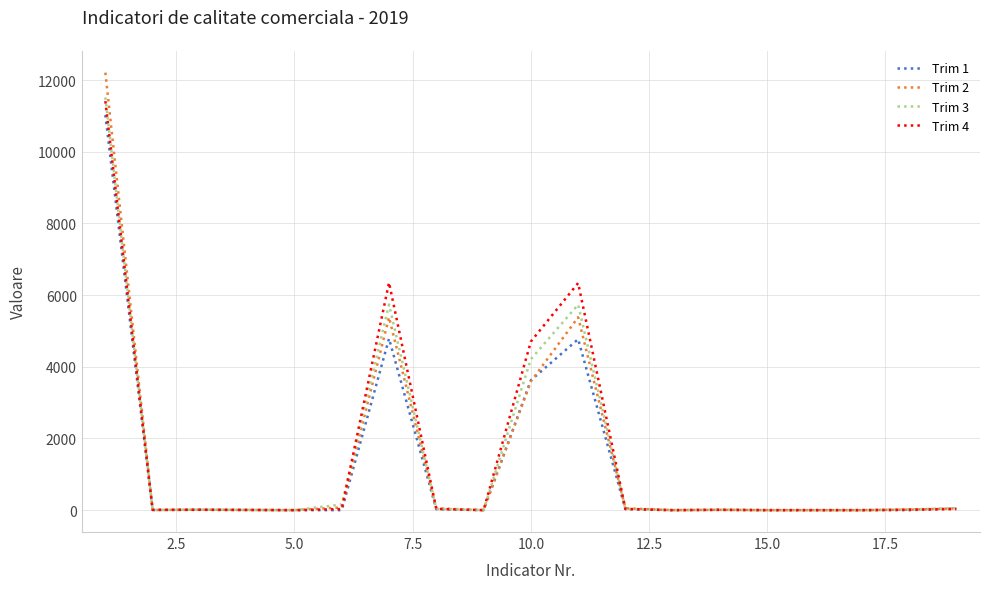

Is this an area chart (filled region under the line)?

No